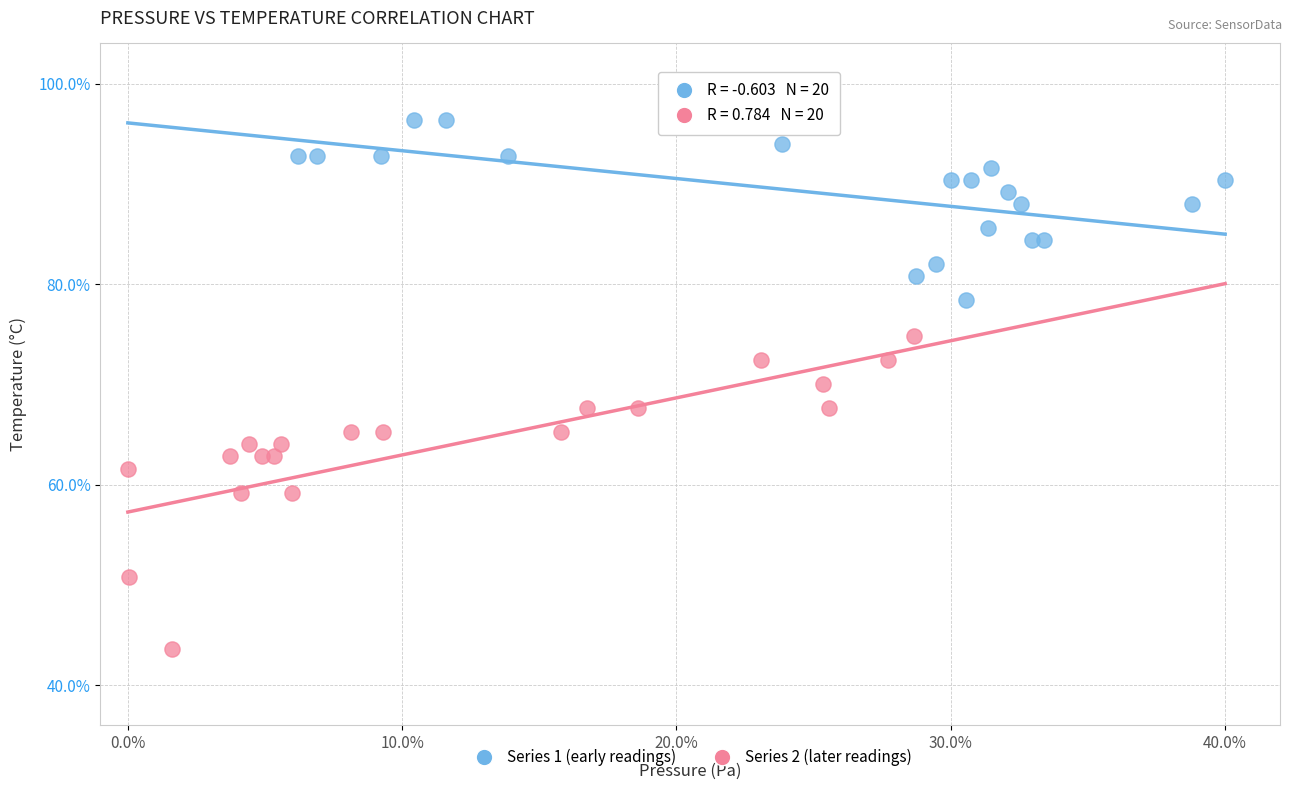

Which series reaches the minimum Y coordinate?

Series 2 (later readings)